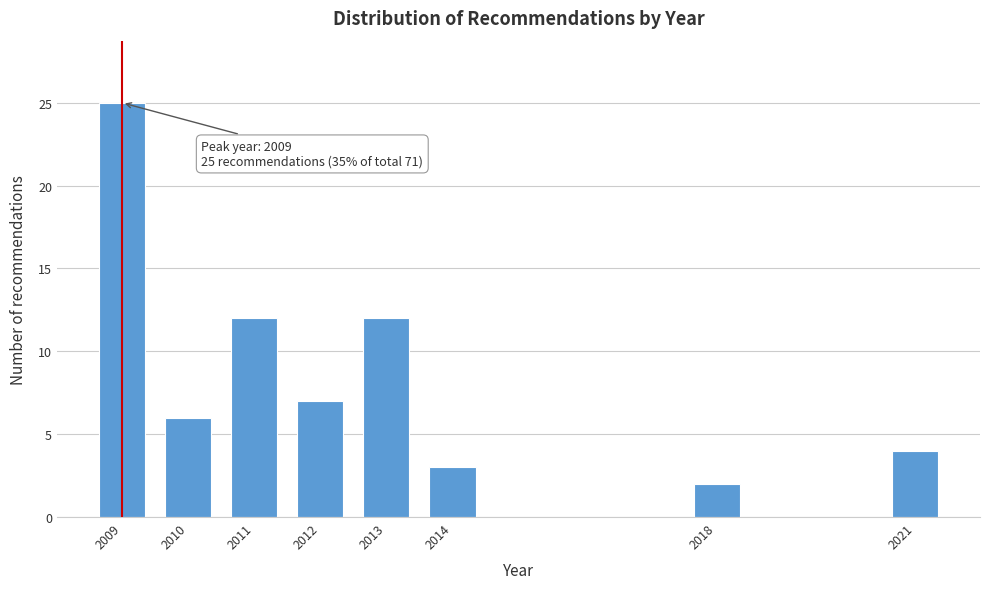

Reading right to left, extract all data points from this chart.

4	2	3	12	7	12	6	25